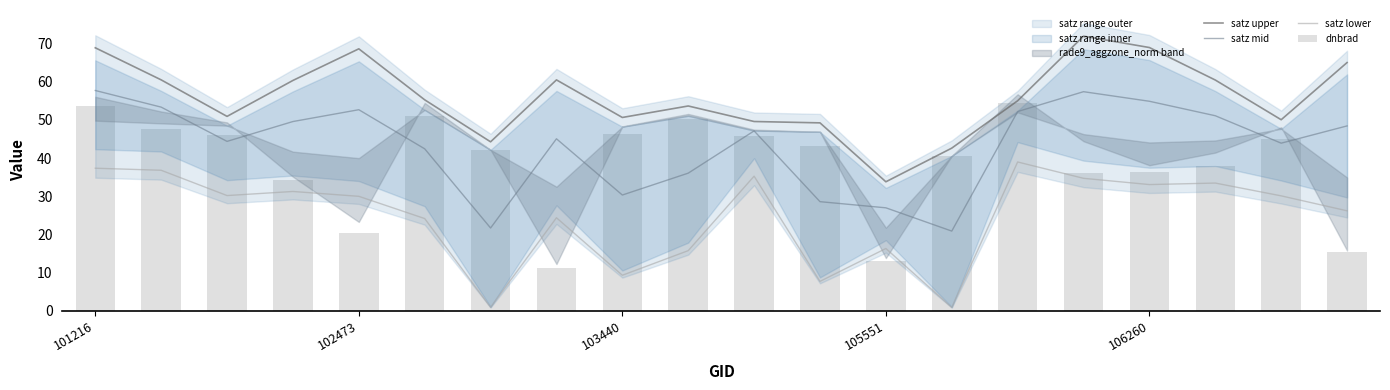

Rank the series at 101216 from highest to lowest value.

satz upper, satz mid, dnbrad, satz lower